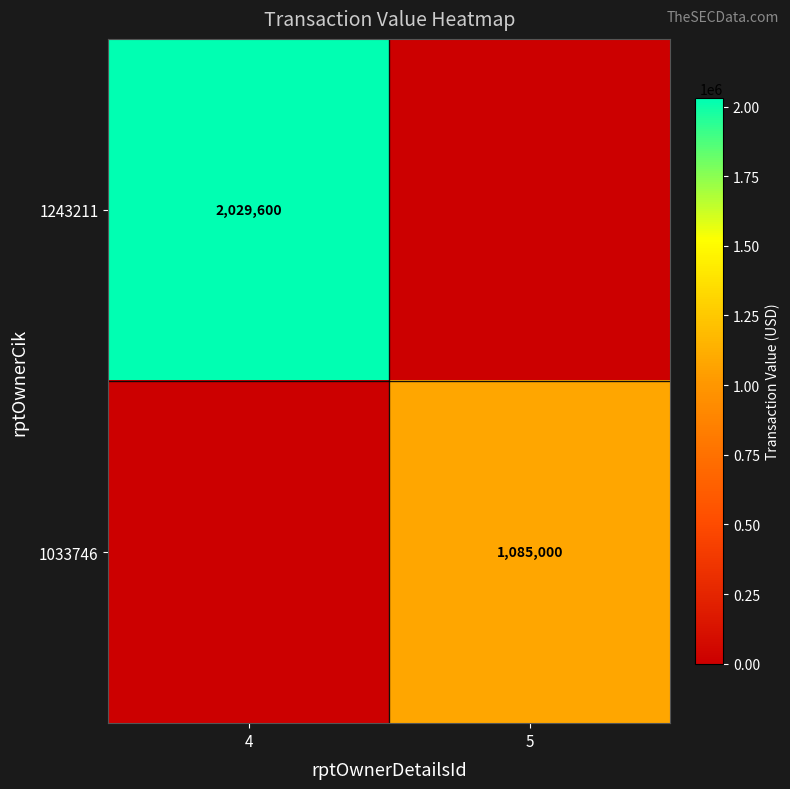

Which has a higher value, 5 or 4?

4